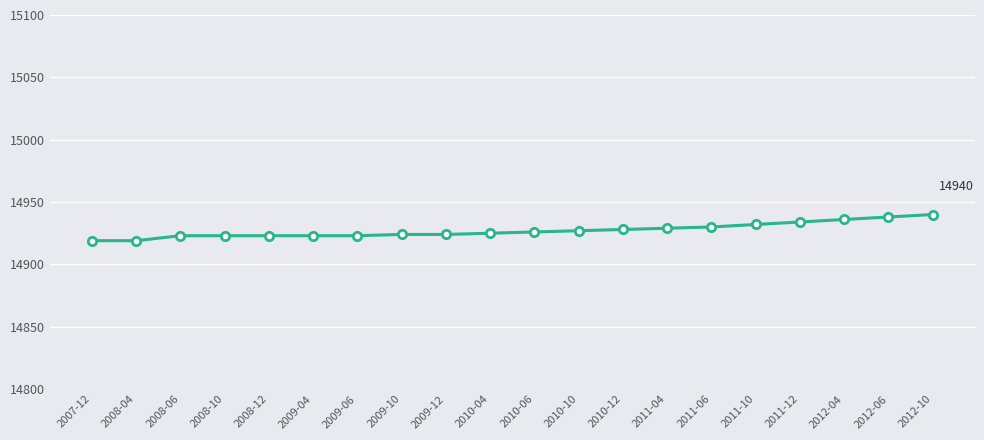

Is this an area chart (filled region under the line)?

No